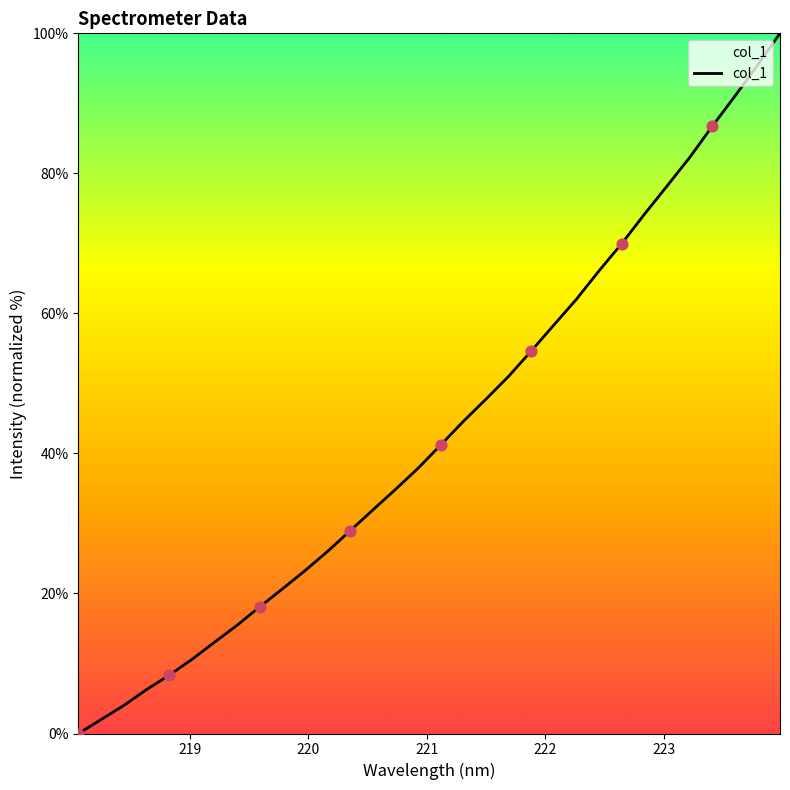

What is the maximum value shown in the chart?

100.0